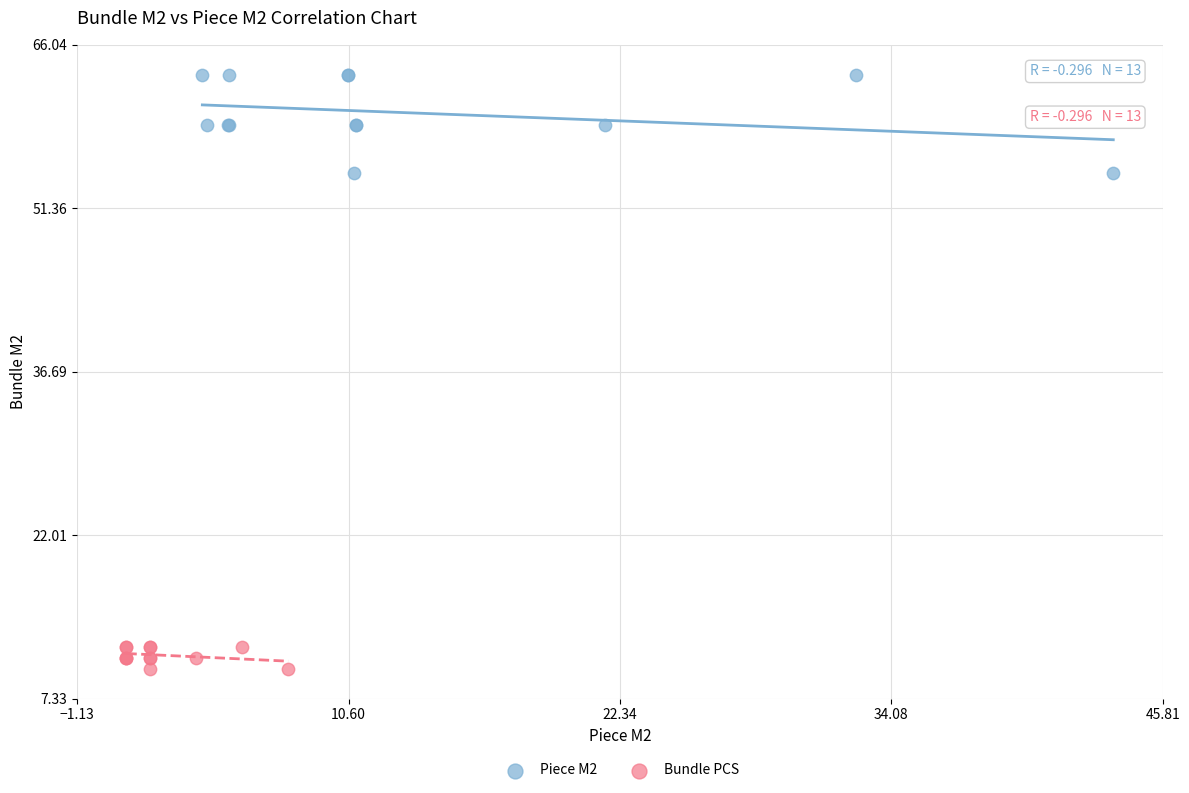

What are all the series names shown in the legend?

Piece M2, Bundle PCS